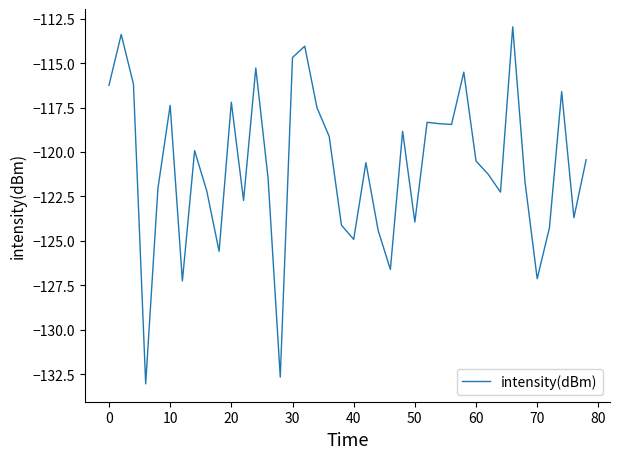

What is the maximum value shown in the chart?

-113.0